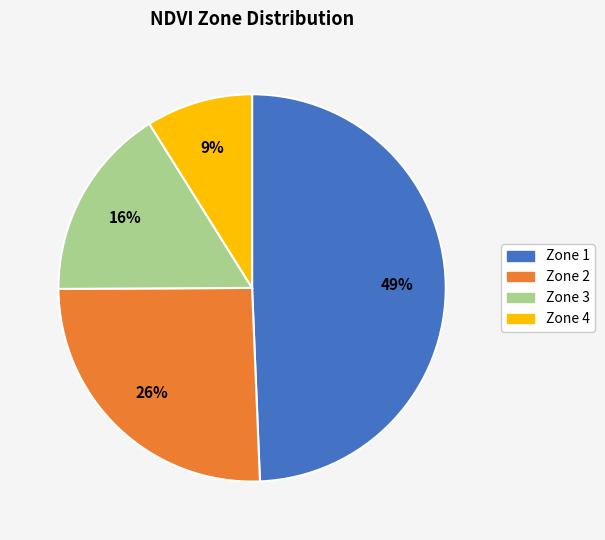

Is Zone 3 the majority of the pie?

No